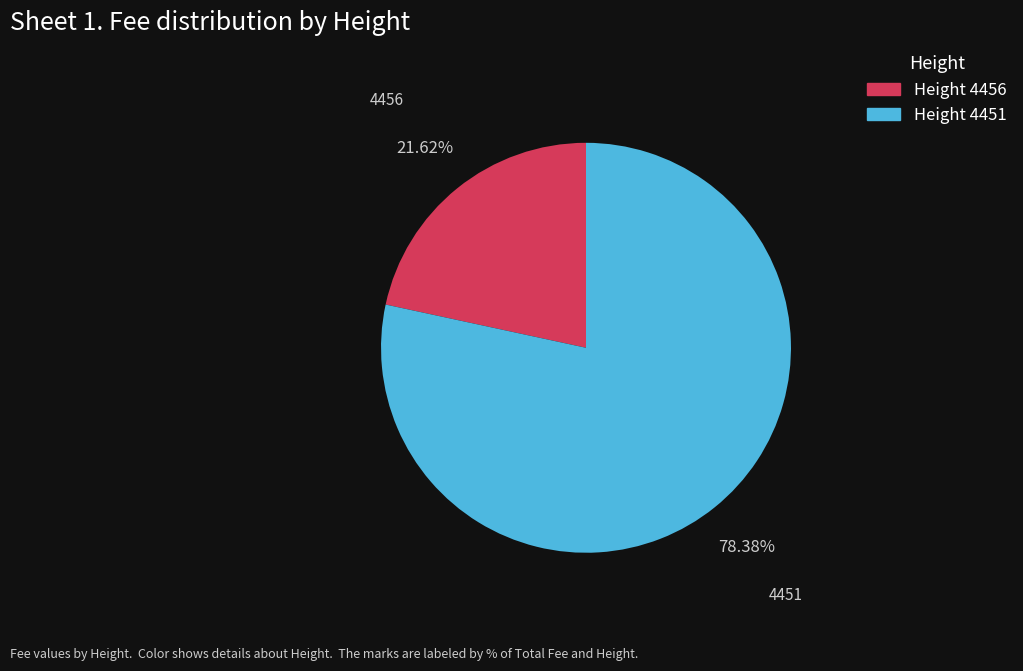

Between Height 4456 and Height 4451, which is larger?

Height 4451